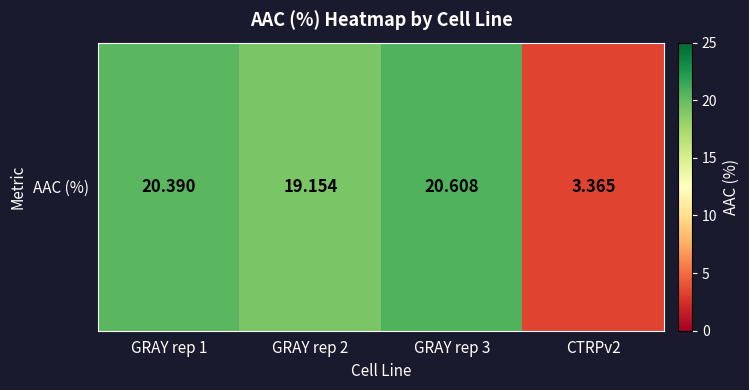

At which category does the chart reach its minimum across all series?

CTRPv2